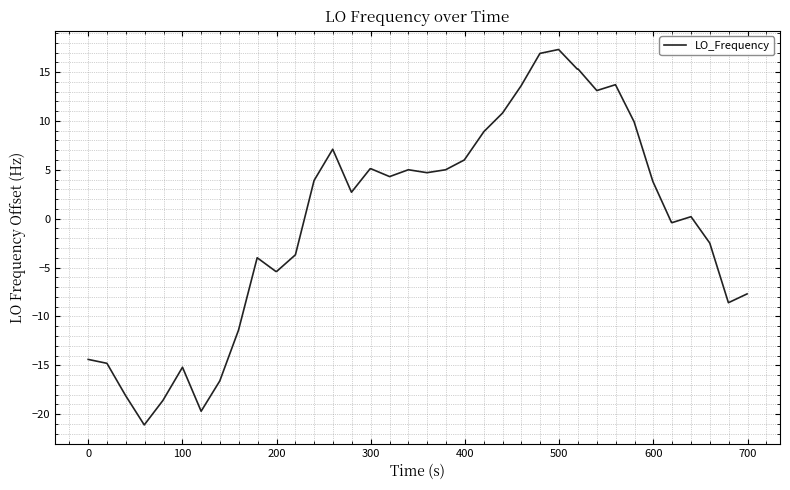

True or false: the data has more than 0 interior local peaks.

True